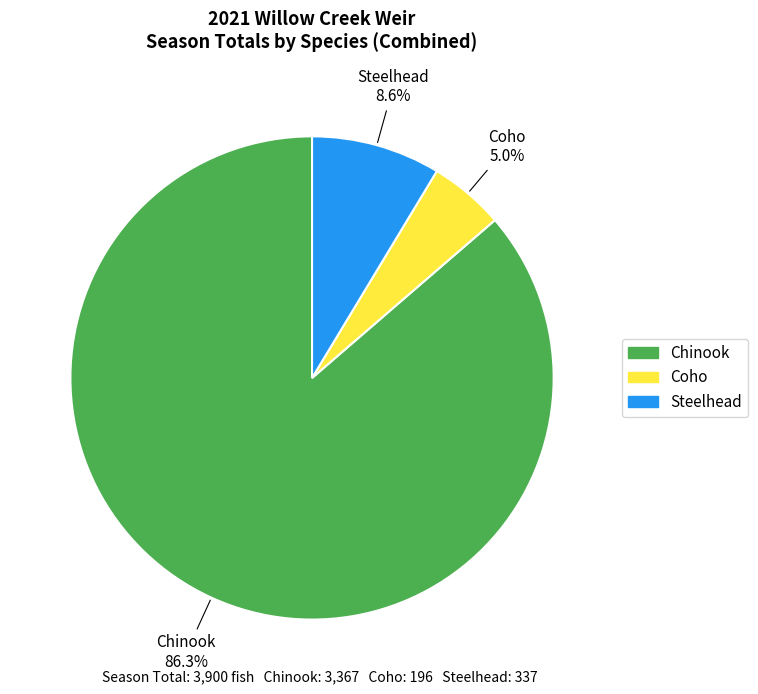

Between Steelhead and Coho, which is larger?

Steelhead